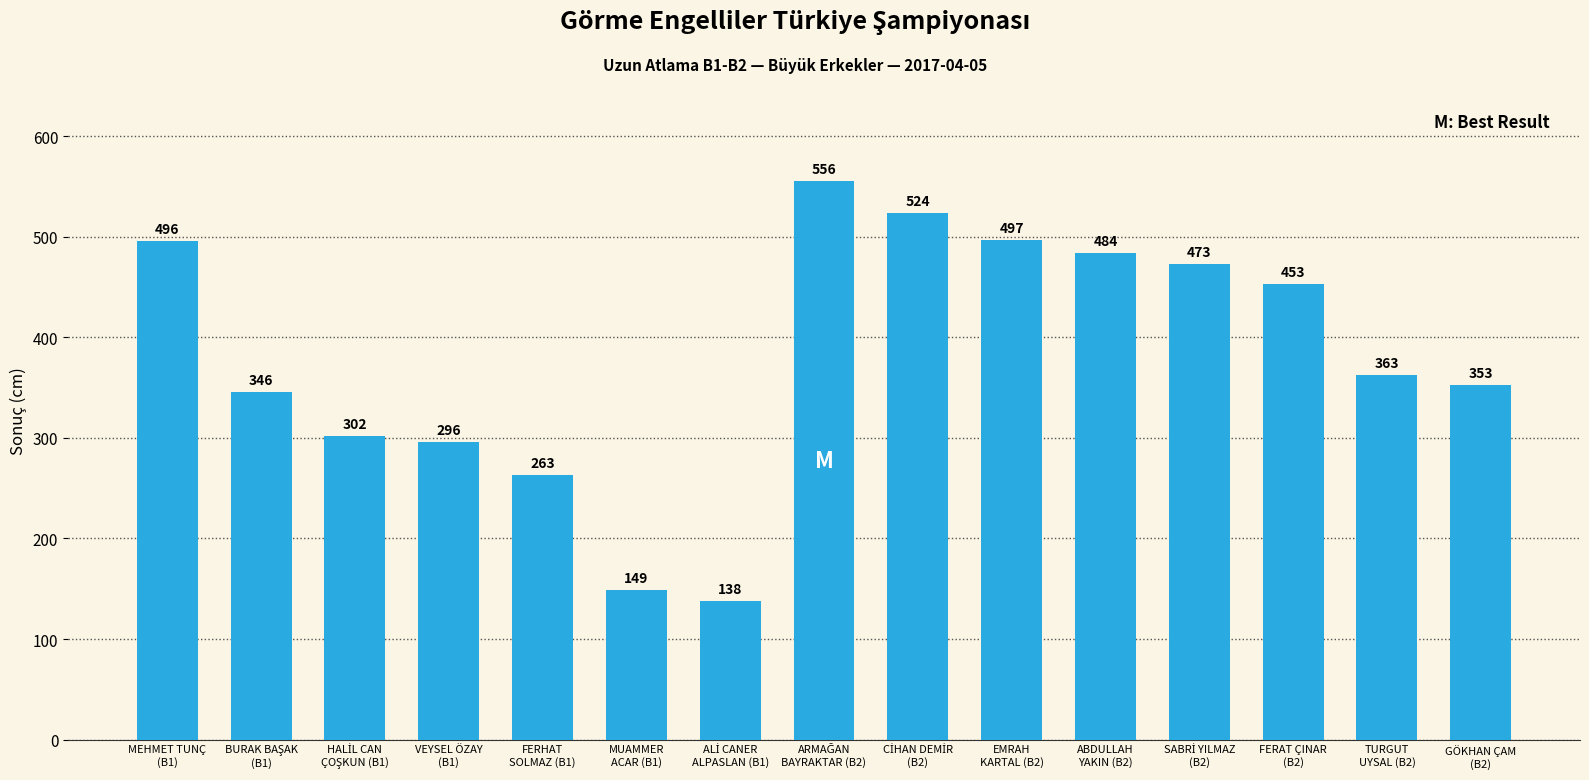

What is the value of the 13th bar from the left?

453